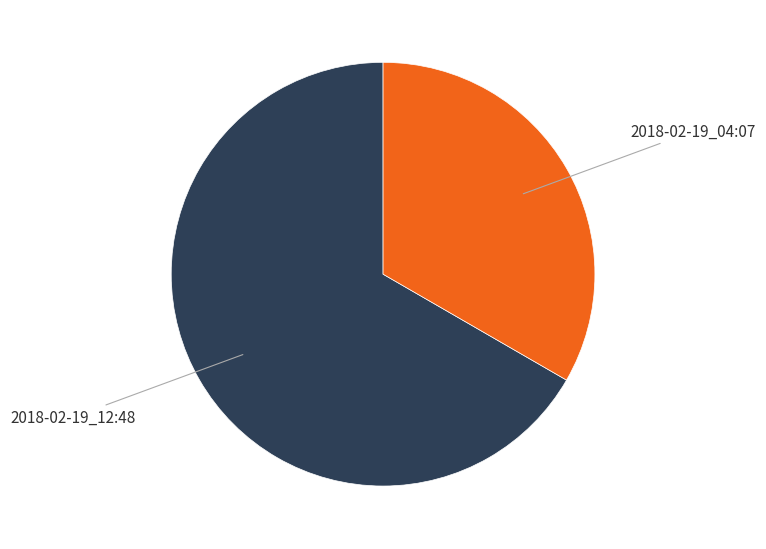

Is there any slice that represents more than half of the pie?

Yes